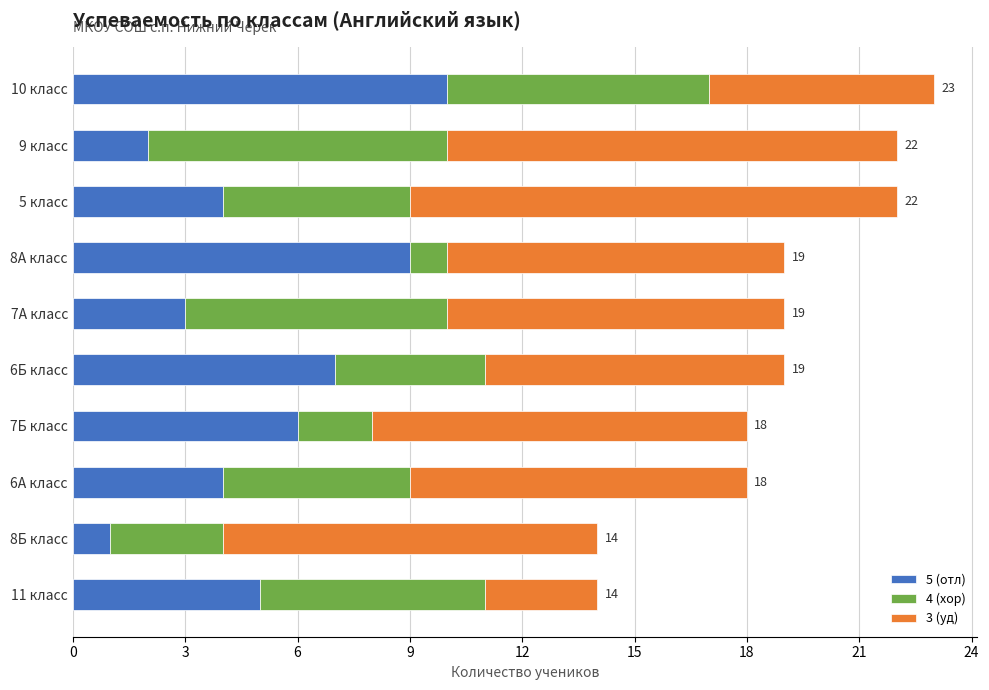

Which category has the highest value in the 5 (отл) series?

10 класс